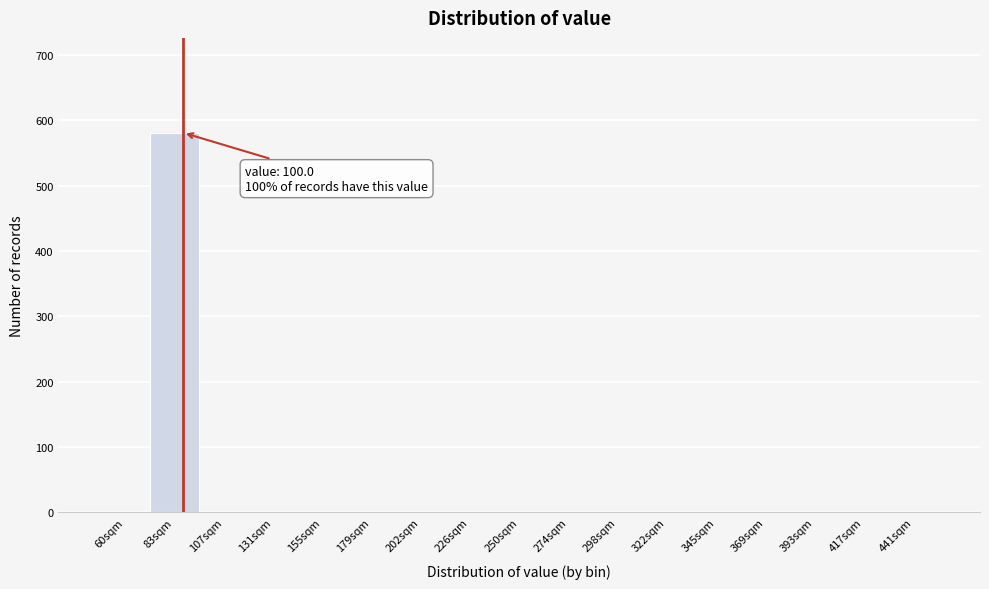

Reading right to left, extract all data points from this chart.

441sqm=0	417sqm=0	393sqm=0	369sqm=0	345sqm=0	322sqm=0	298sqm=0	274sqm=0	250sqm=0	226sqm=0	202sqm=0	179sqm=0	155sqm=0	131sqm=0	107sqm=0	83sqm=581	60sqm=0